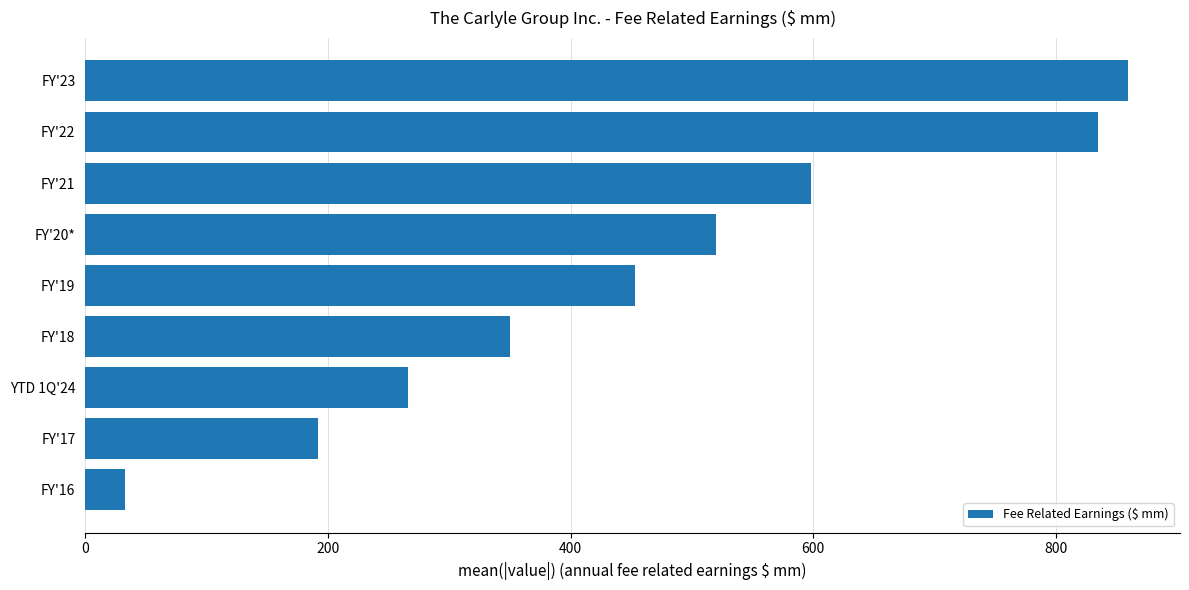

What is the label of the 2nd bar from the top?

FY'22